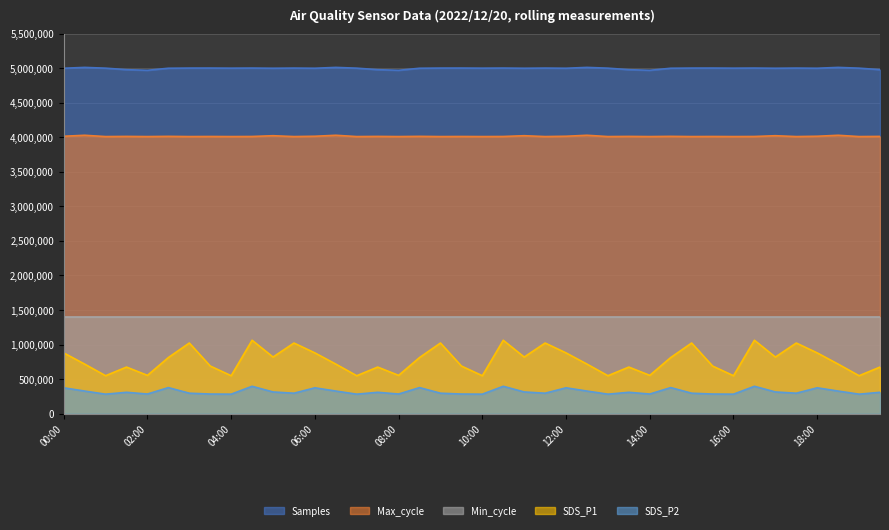

What is the average value of the Max_cycle series?

4013875.0